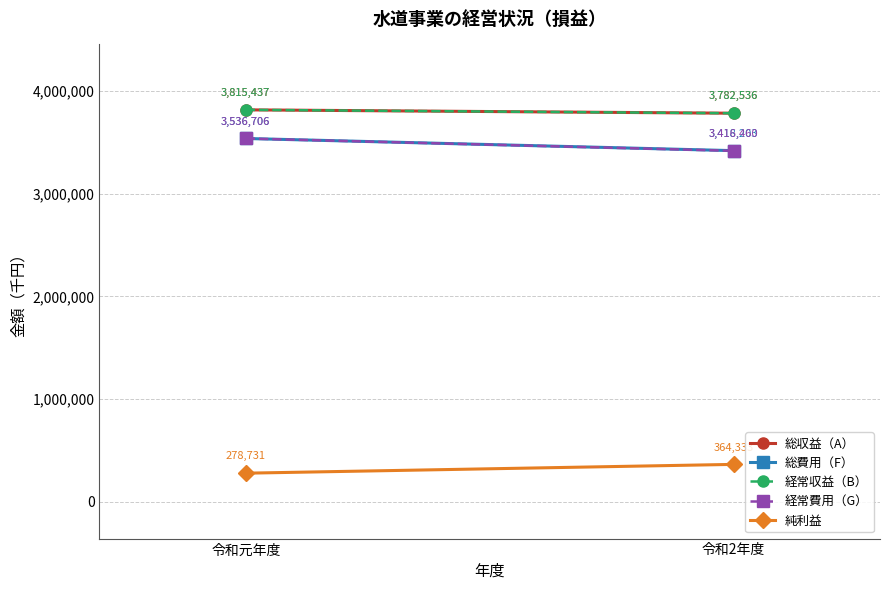

At how many categories does at least one series exceed 1618610?

2